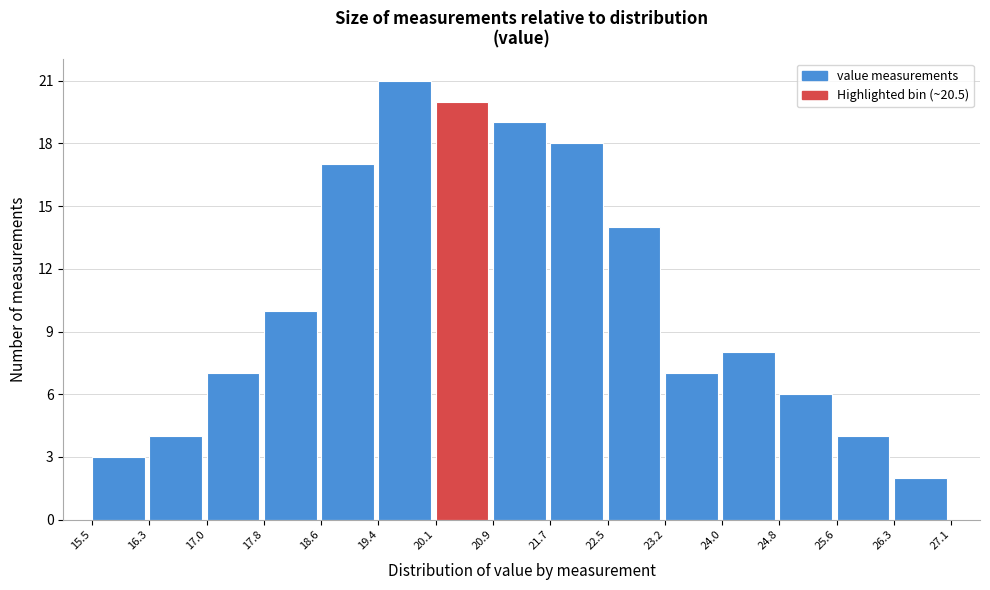

Reading left to right, transcribe this chart: for each bar, give the range it covers on the x-axis and its height. The values are not printed on the chart, so give them approximately, as read against the axis.

15.5 to 16.3: 3
16.3 to 17.0: 4
17.0 to 17.8: 7
17.8 to 18.6: 10
18.6 to 19.4: 17
19.4 to 20.1: 21
20.1 to 20.9: 20
20.9 to 21.7: 19
21.7 to 22.5: 18
22.5 to 23.2: 14
23.2 to 24.0: 7
24.0 to 24.8: 8
24.8 to 25.6: 6
25.6 to 26.3: 4
26.3 to 27.1: 2